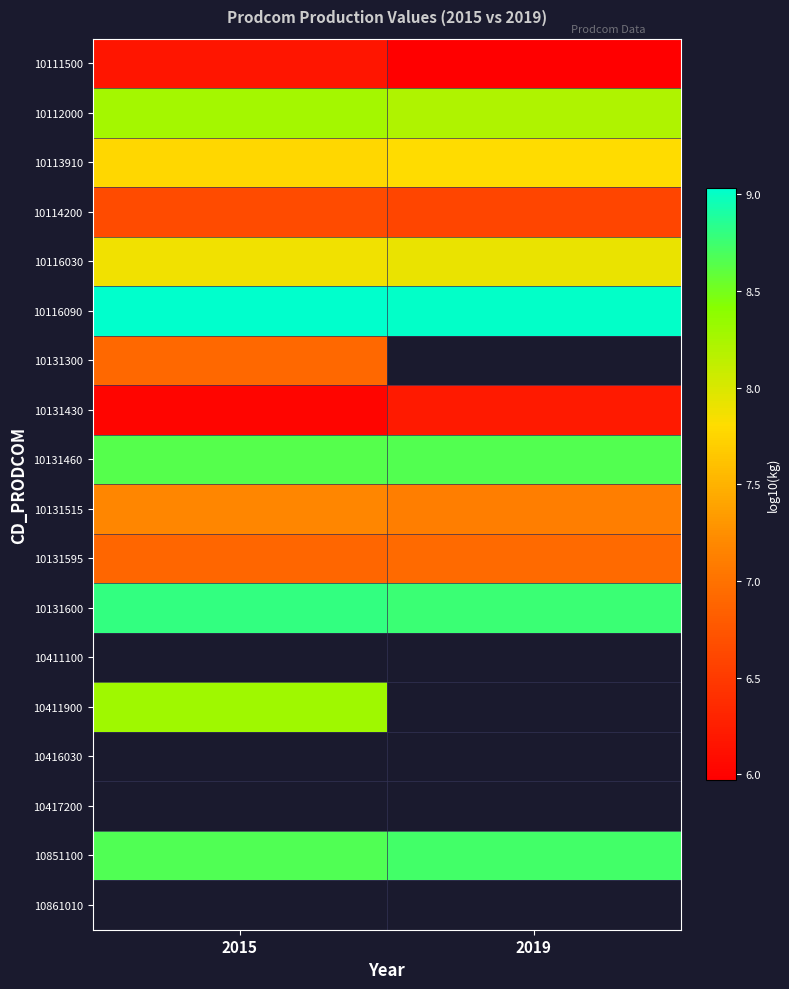

What is the average value of the 10113910 series?

7.8